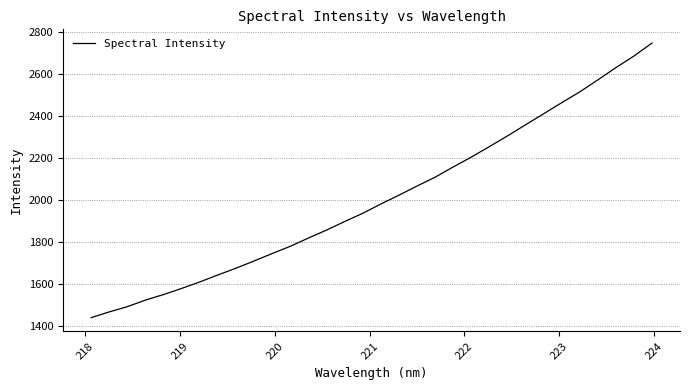

What is the difference between the maximum and minimum values?

1310.5